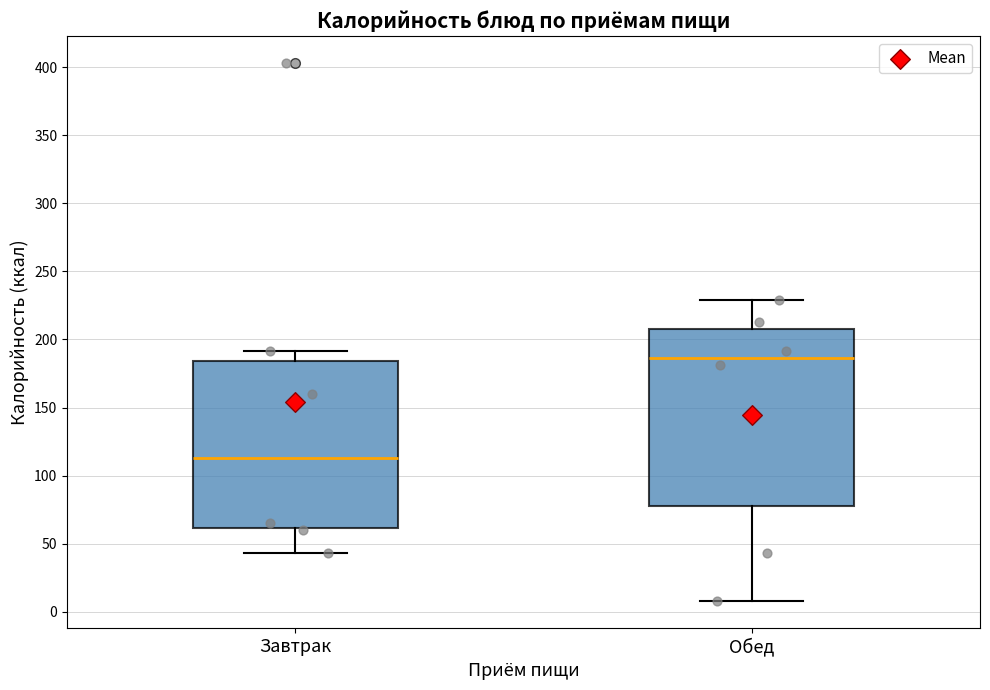

Reading left to right, read every box against the y-axis: the position of its median line, the range the box covers, and the ends of its whiskers. The values are not printed on the chart, so give them approximately, as read against the axis.

Завтрак: median 115, box 60 to 185, whiskers 45 to 190
Обед: median 185, box 80 to 210, whiskers 10 to 230